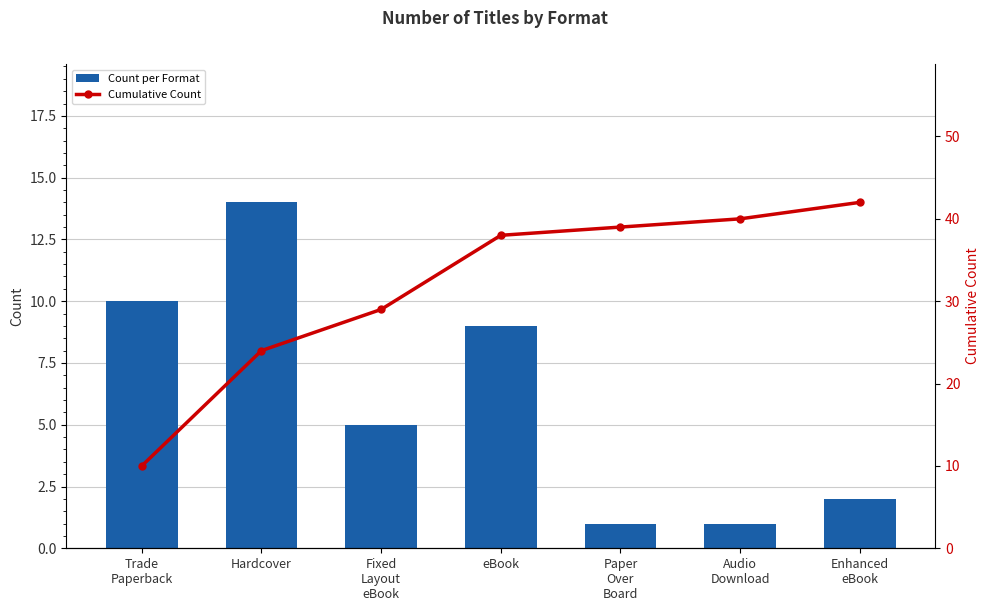

What is the lowest value of the Count per Format series?

1